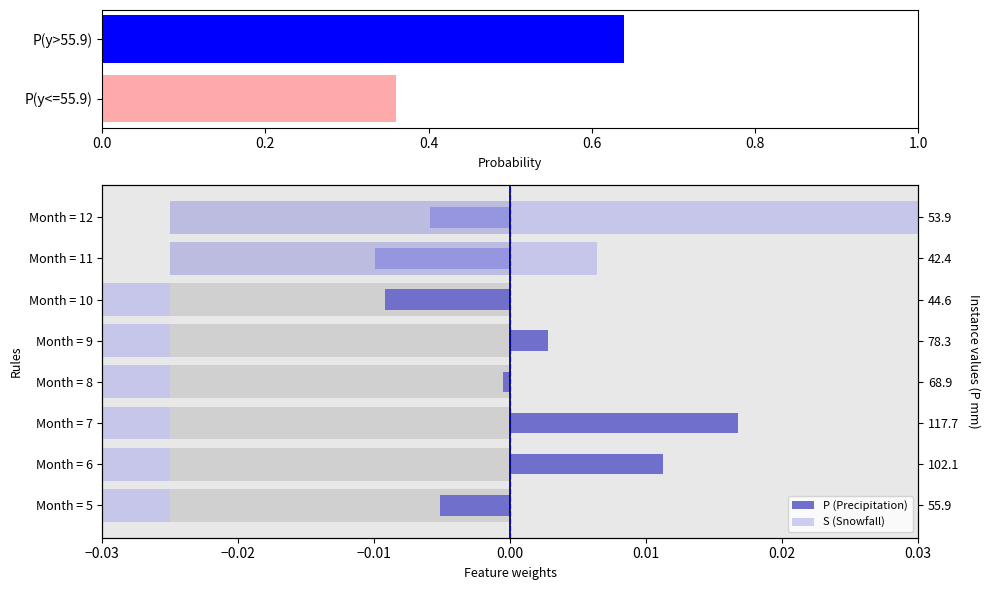

Is it true that P equals -0.0 at Month = 12?

False